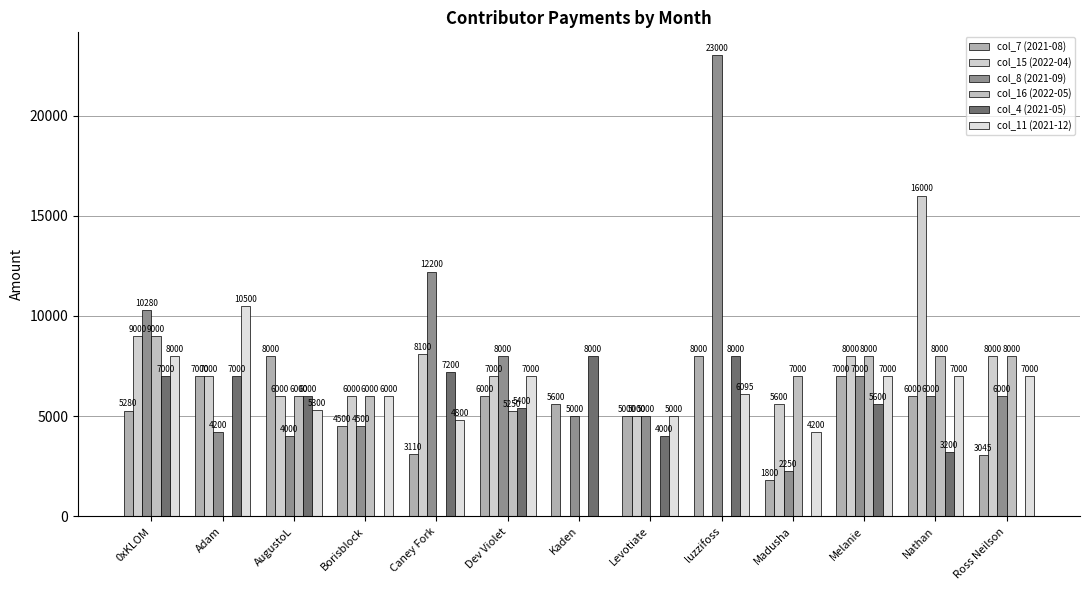

Between luzzifoss and Nathan, which is larger?

luzzifoss